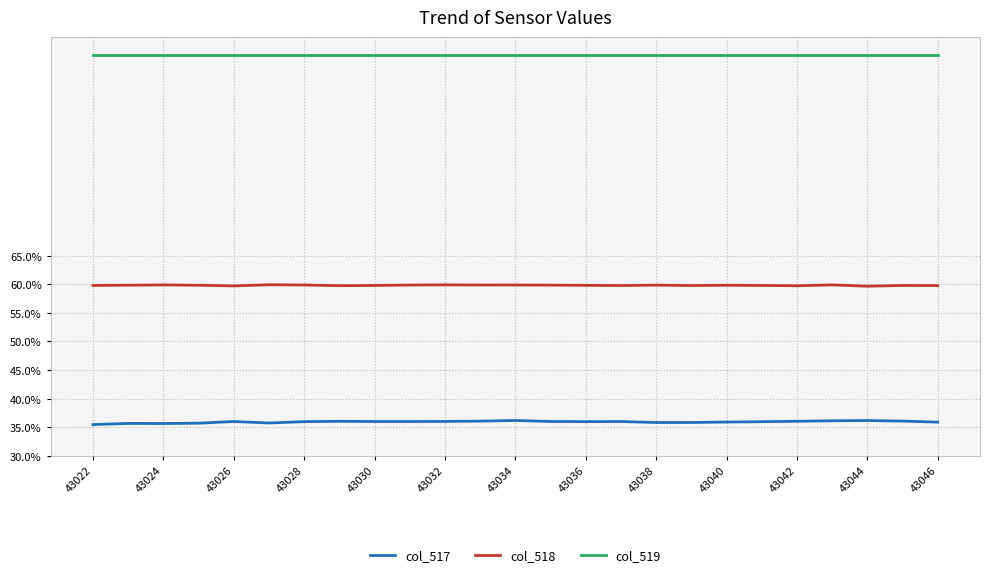

Does the chart have visible grid lines?

Yes